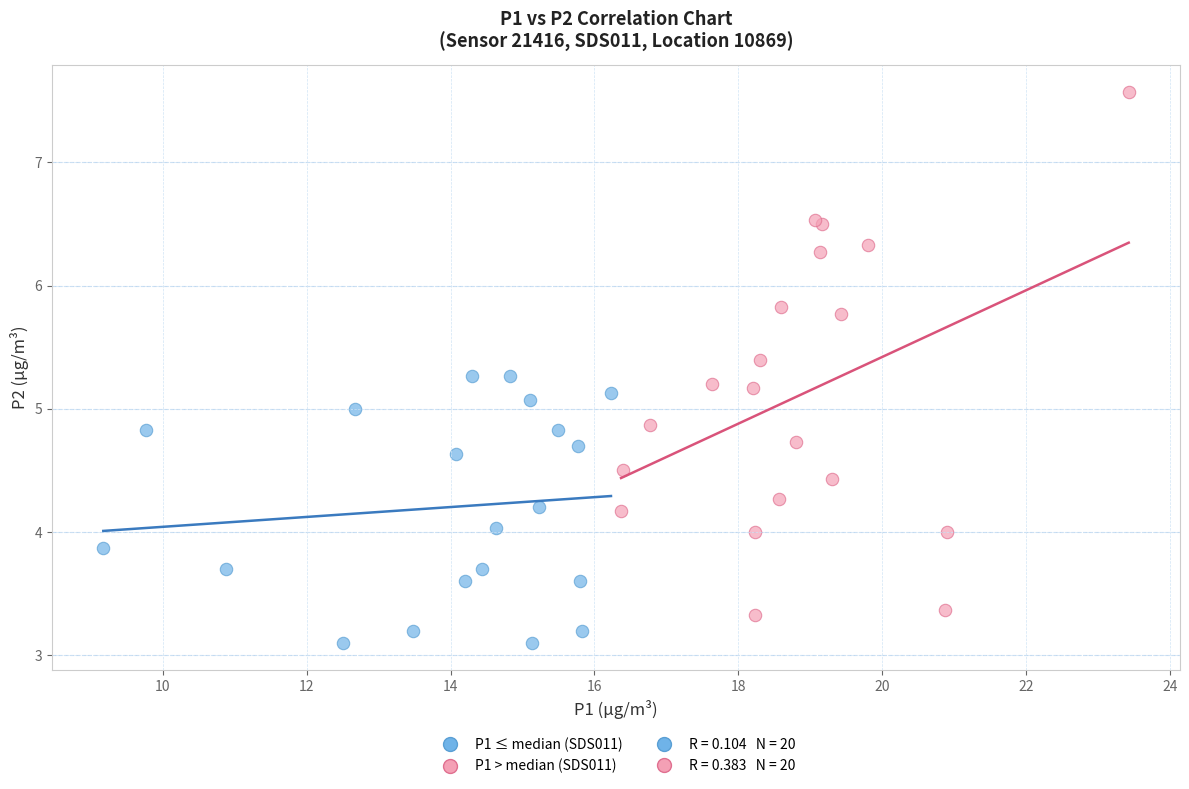

Which series reaches the minimum Y coordinate?

P1 ≤ median (SDS011)